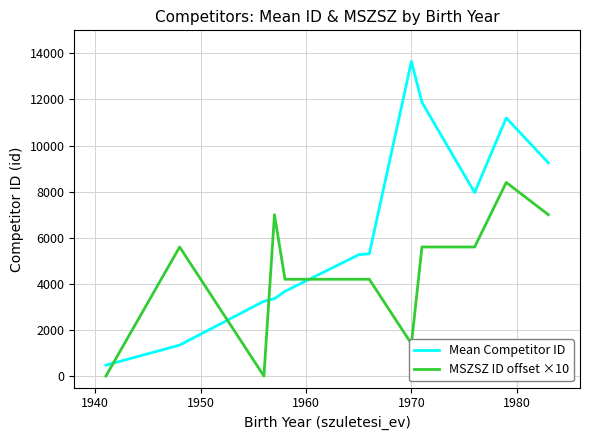

Which series has the largest total across all categories?

Mean Competitor ID